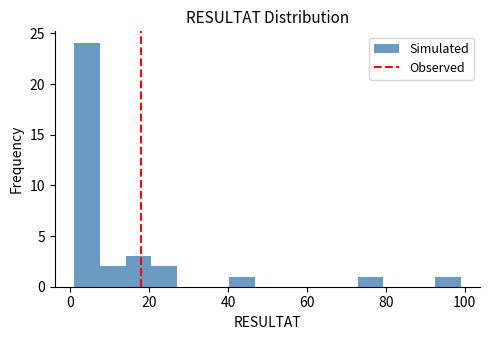

Around what value on the x-axis is the tallest bar? Give the approximate position of its centre, as read against the axis.

4